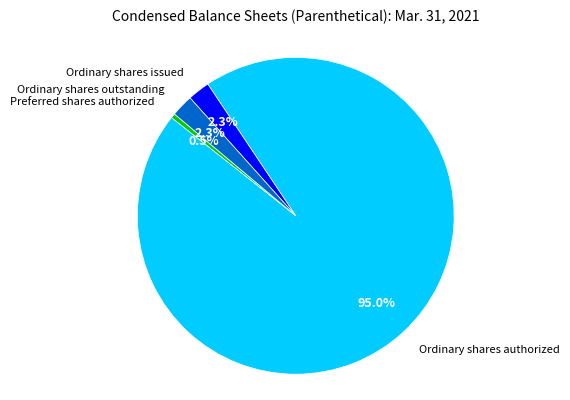

Is there a majority slice in this chart?

Yes